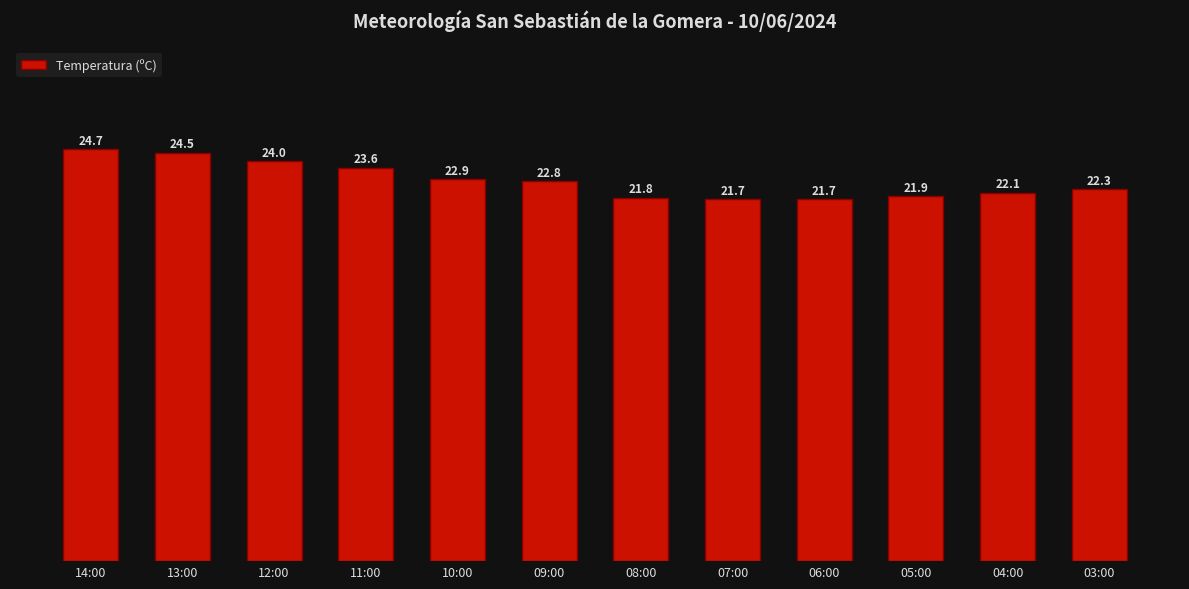

Read the value at 05:00.

21.9